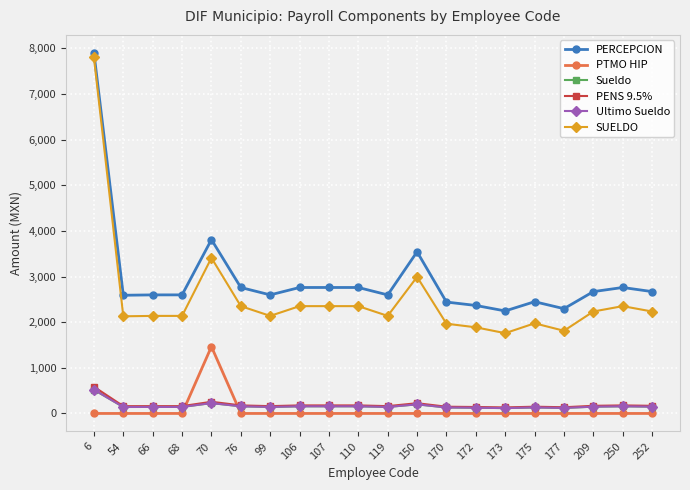

Which label corresponds to the smallest value in the chart?

6